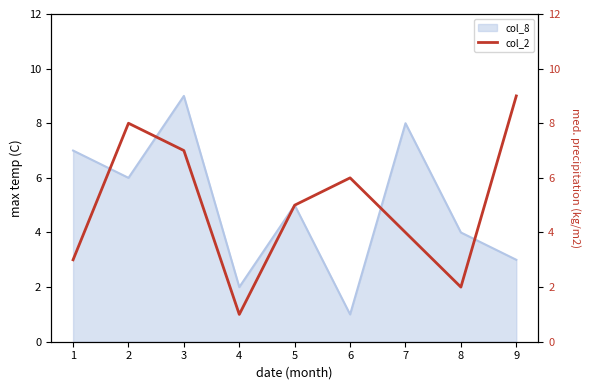

Is it true that the value at 3 is 10?

False